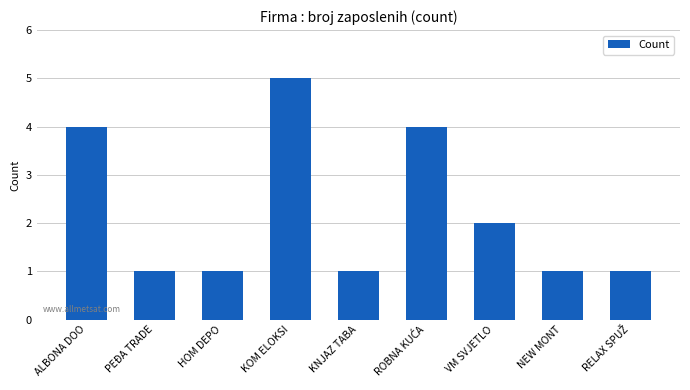

What is the label of the 9th bar from the right?

ALBONA DOO